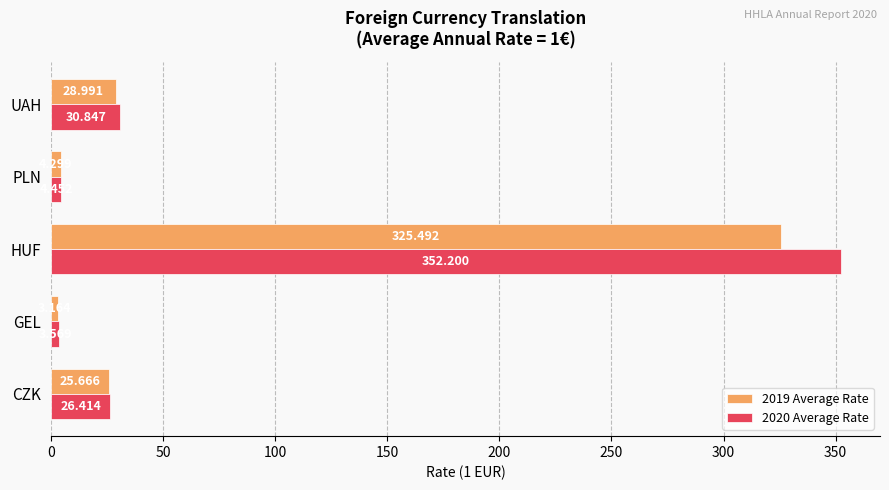

List the labels in order of 2020 Average Rate value, smallest first.

GEL, PLN, CZK, UAH, HUF